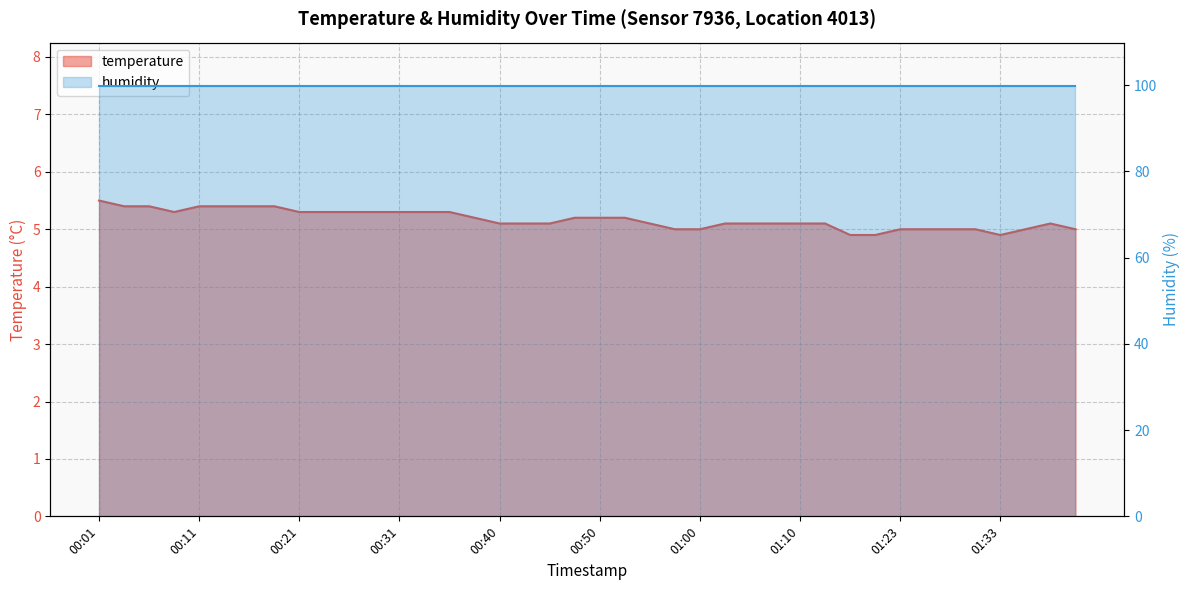

What is the difference between the values at 01:28 and 00:31?

0.3